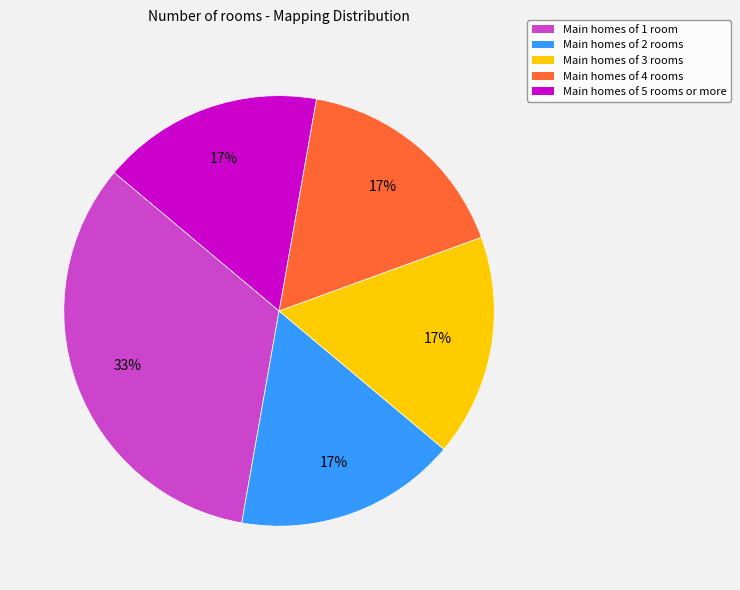

To the nearest percent, what is the average slice percentage?

20%